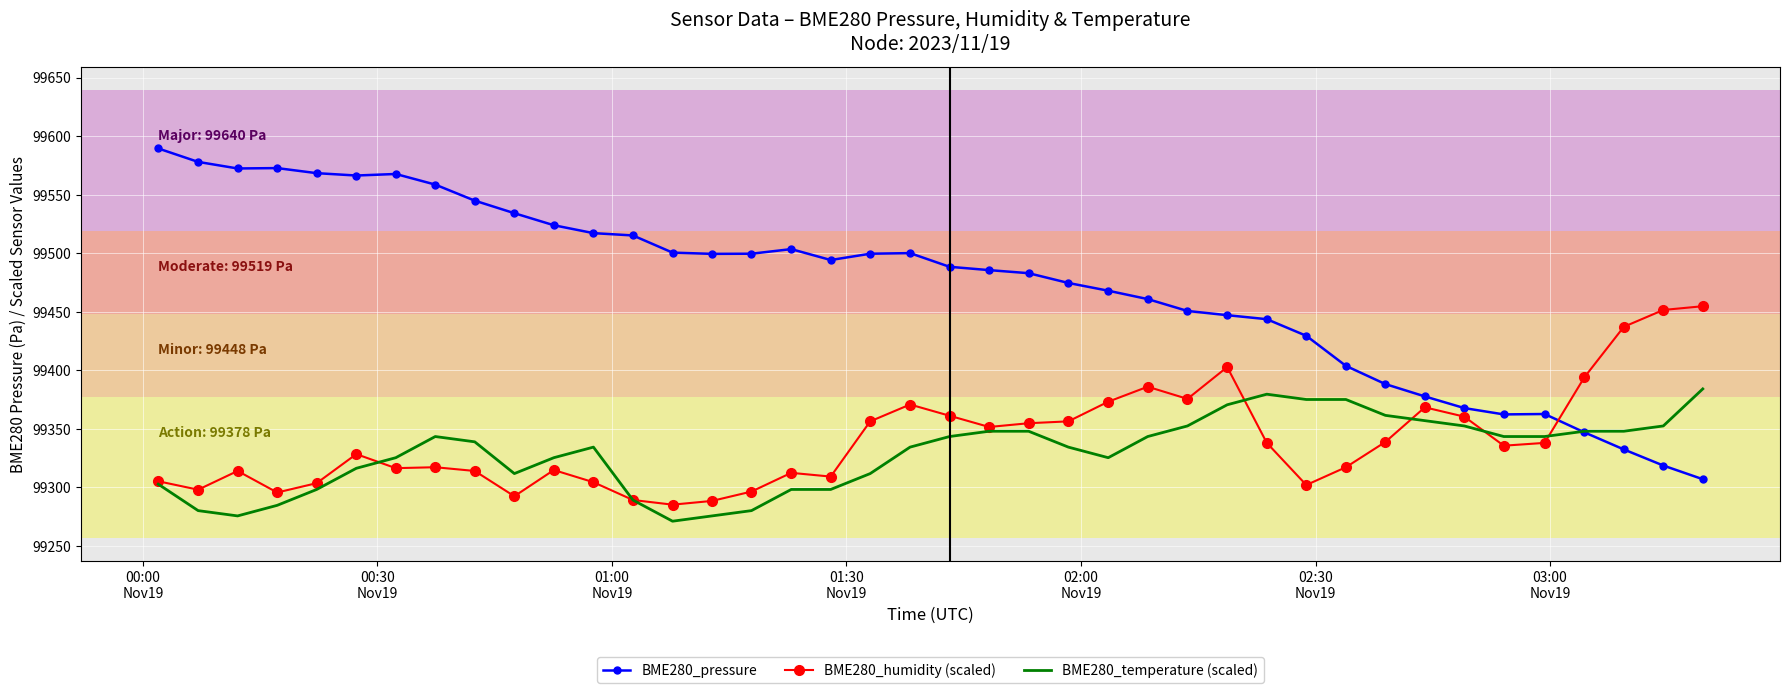

After their last crossing, which series has the higher values: BME280_humidity (scaled) or BME280_temperature (scaled)?

BME280_humidity (scaled)